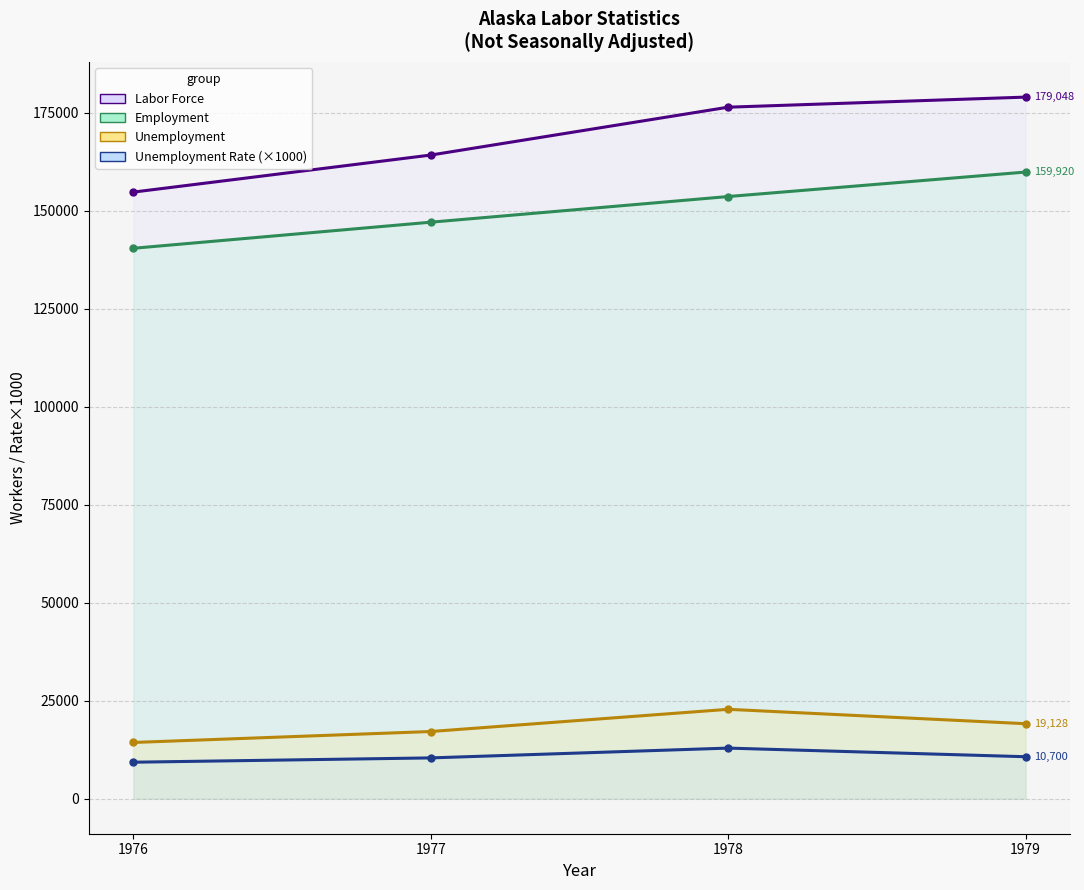

How many lines are shown in the chart?

4